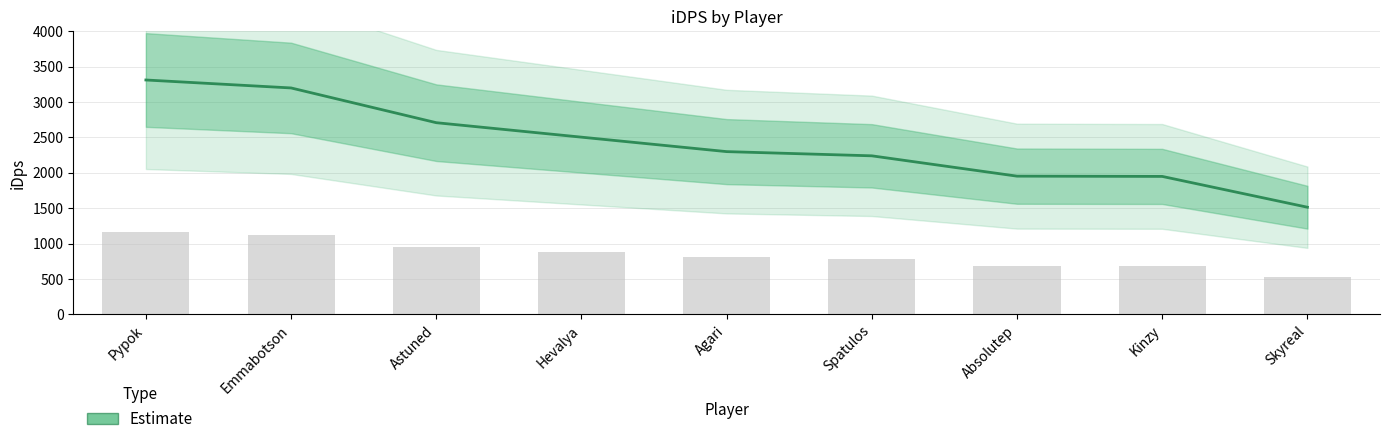

What position from the left is Pypok?

1